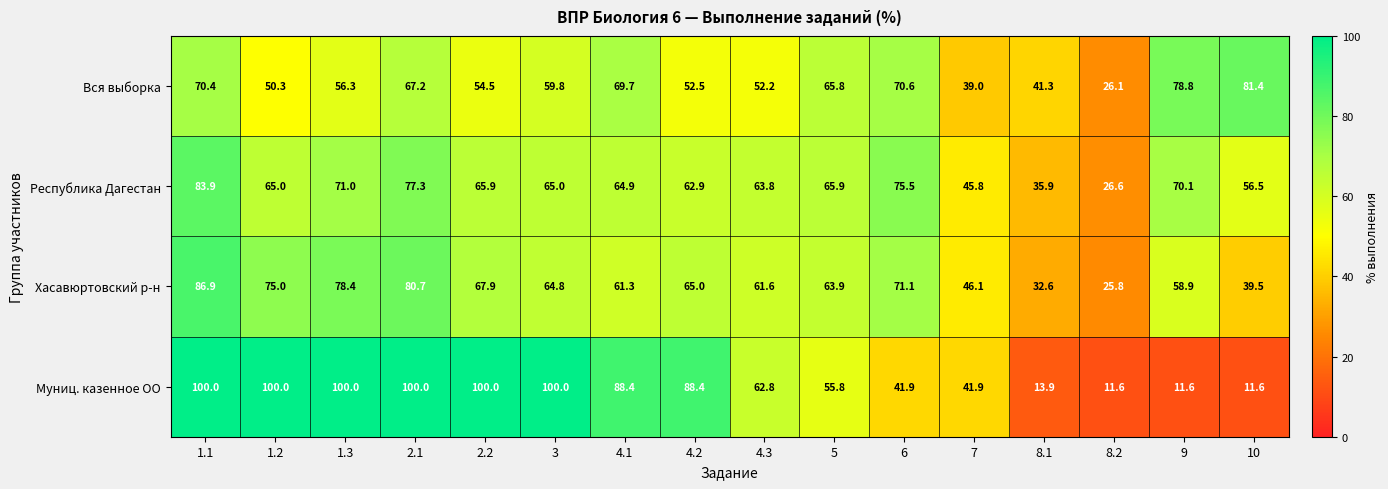

True or false: Республика Дагестан has a value of 83.9 at 1.1.

True